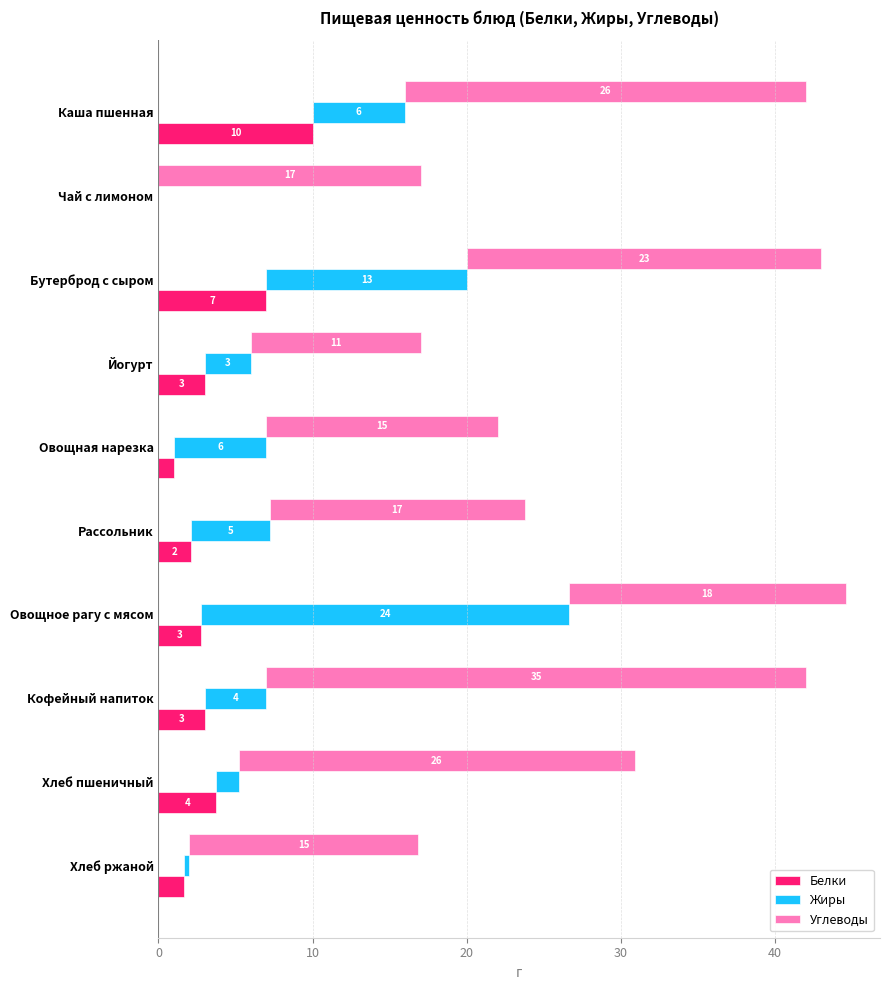

Count the number of data series in this chart.

3